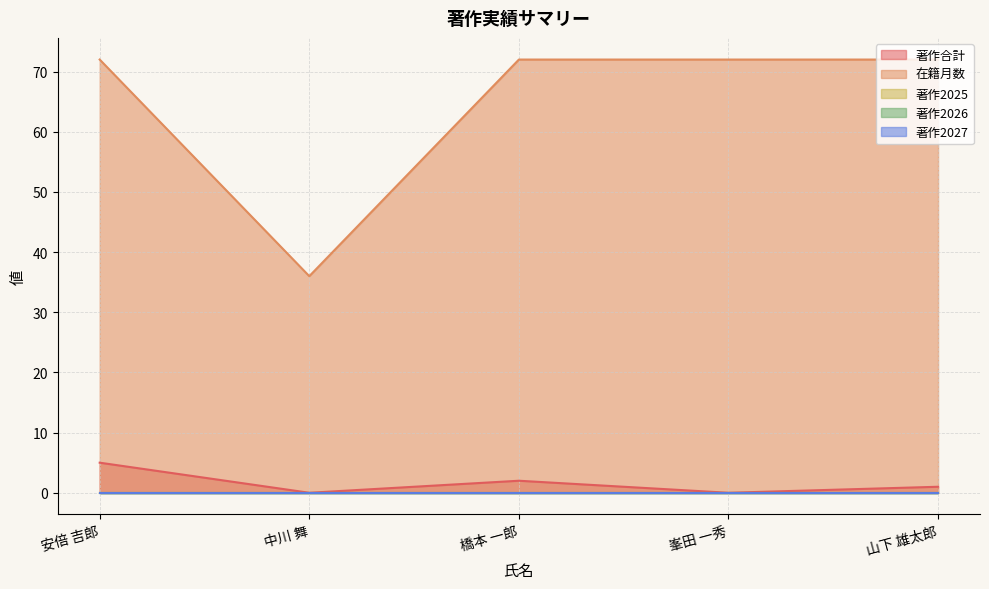

True or false: 在籍月数 and 著作2026 cross at least once.

False